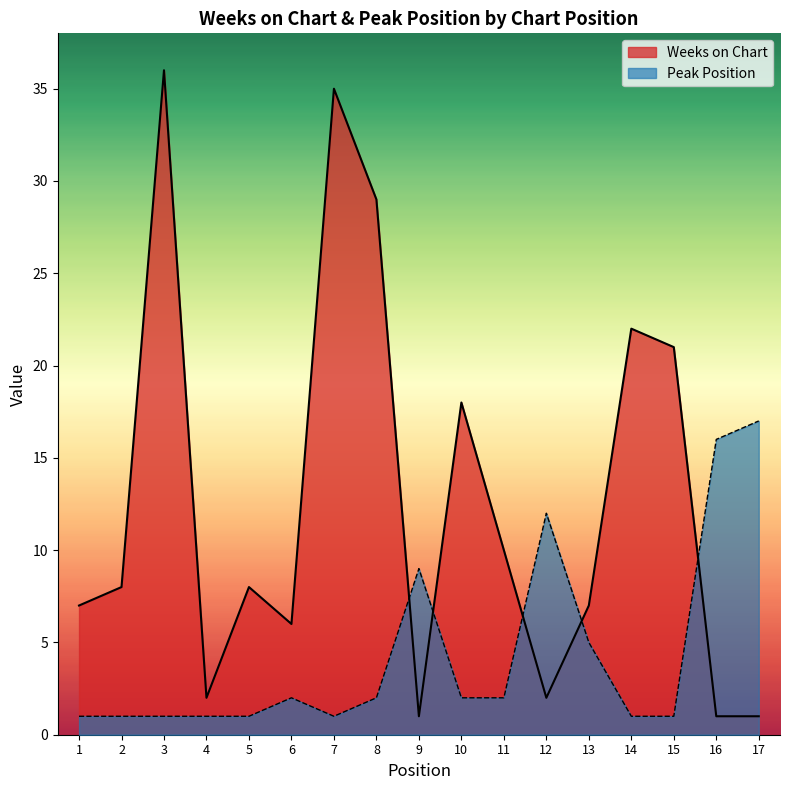

True or false: Weeks on Chart has more than 1 points higher than both neighbors.

True